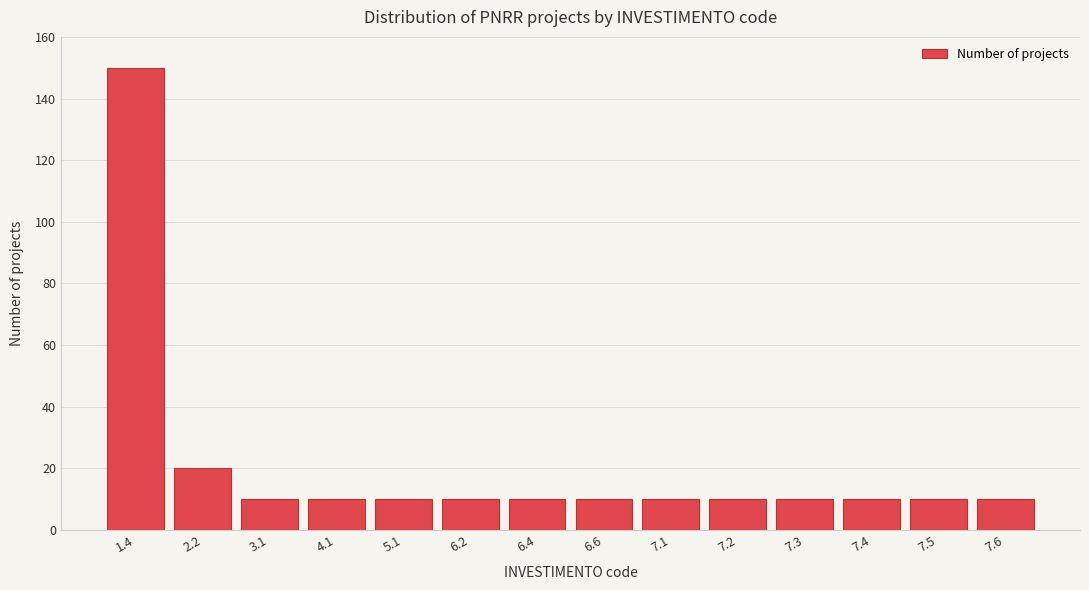

Reading left to right, extract all data points from this chart.

1.4=150	2.2=20	3.1=10	4.1=10	5.1=10	6.2=10	6.4=10	6.6=10	7.1=10	7.2=10	7.3=10	7.4=10	7.5=10	7.6=10